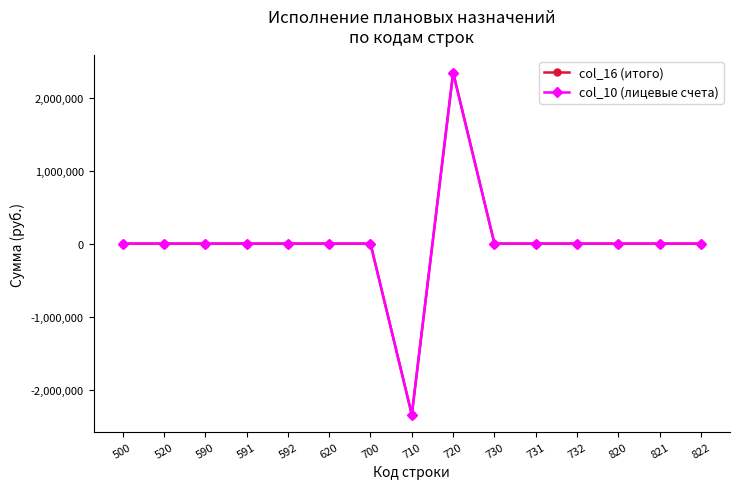

True or false: col_10 (лицевые счета) and col_16 (итого) cross at least once.

False